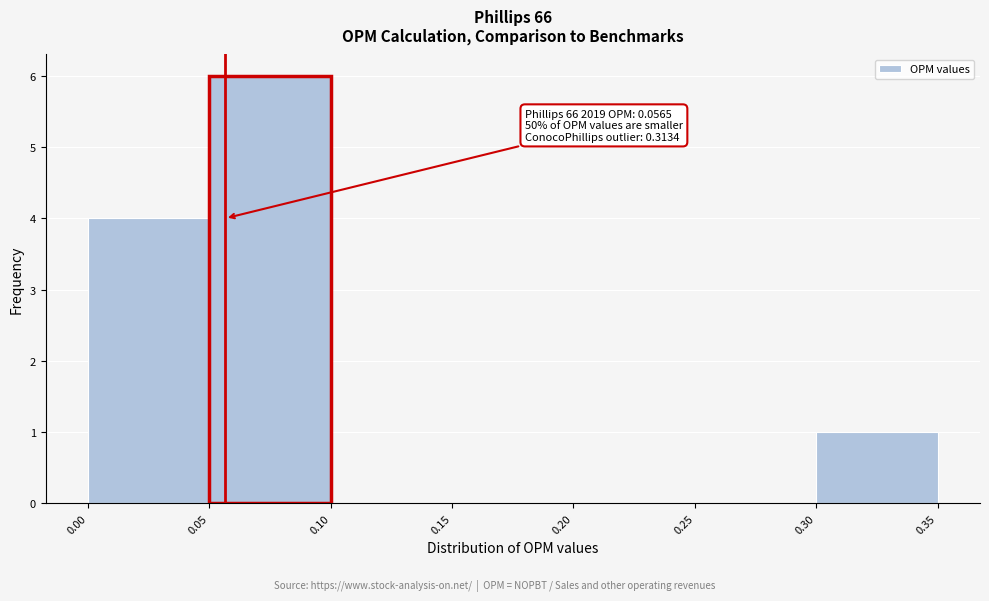

Which range on the x-axis has the tallest bar?

0.05 to 0.10